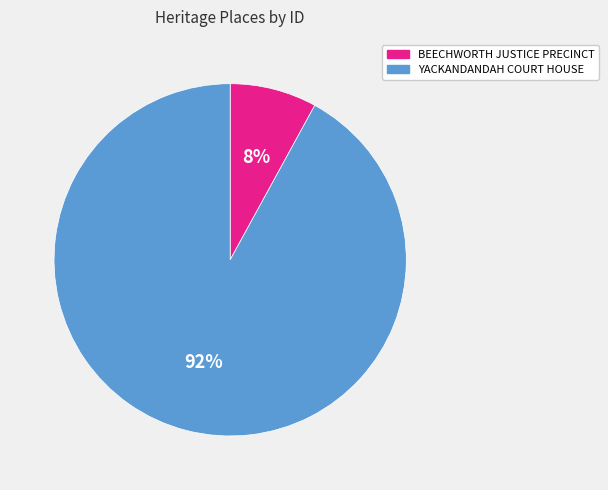

Which slice is the smallest?

BEECHWORTH JUSTICE PRECINCT